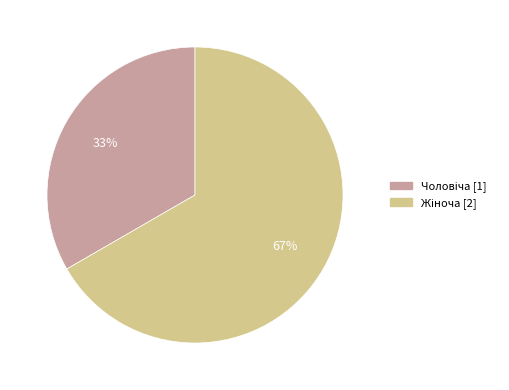

Does any single category account for the majority?

Yes